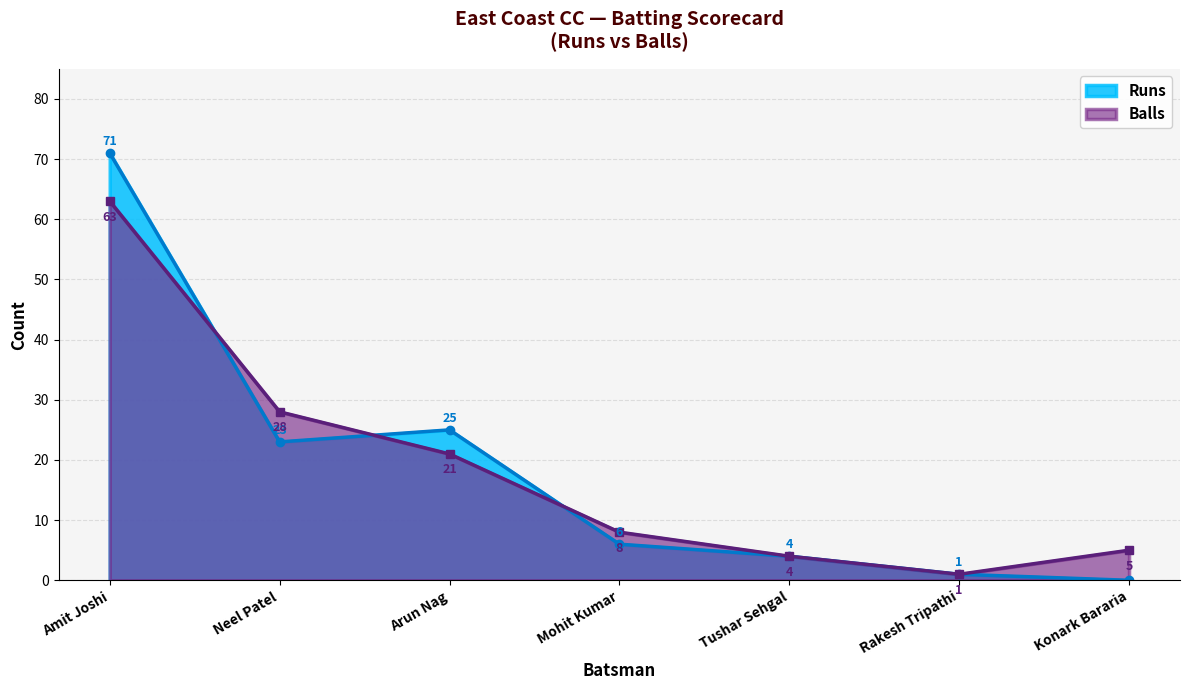

How many lines are shown in the chart?

2